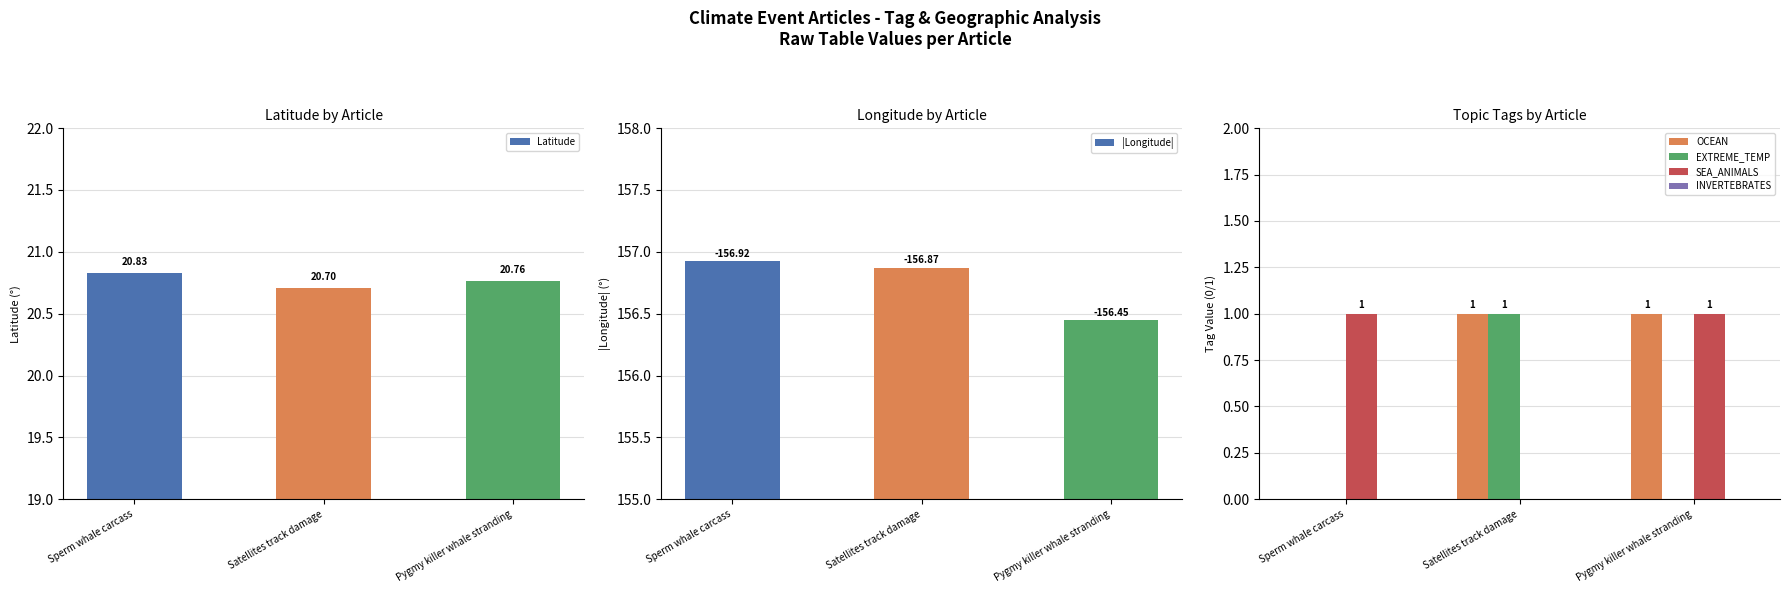

Is it true that SEA_ANIMALS equals -1 at Satellites track damage?

False